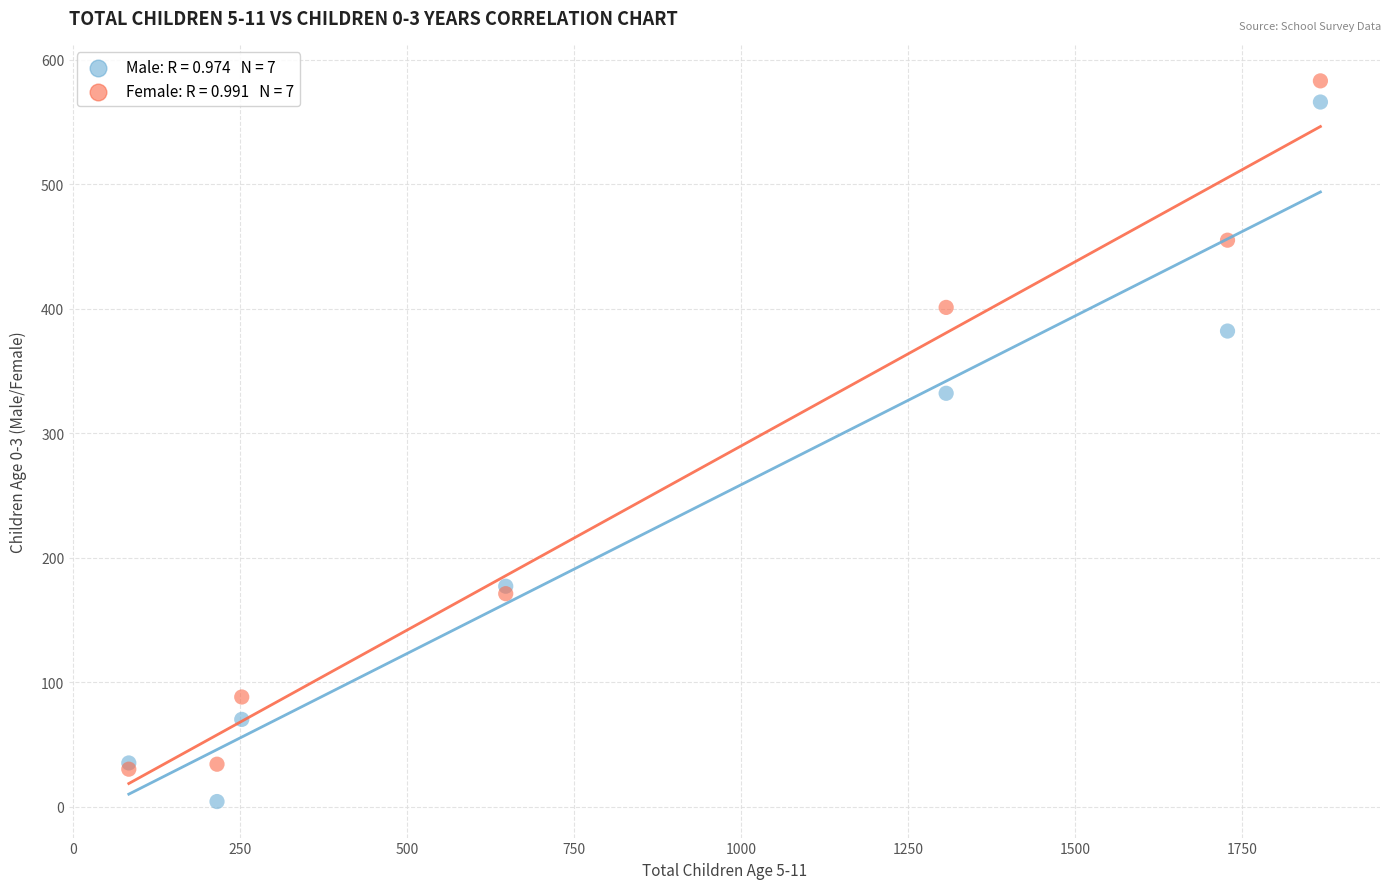

Across all series, what Y value is closest to 293?

332